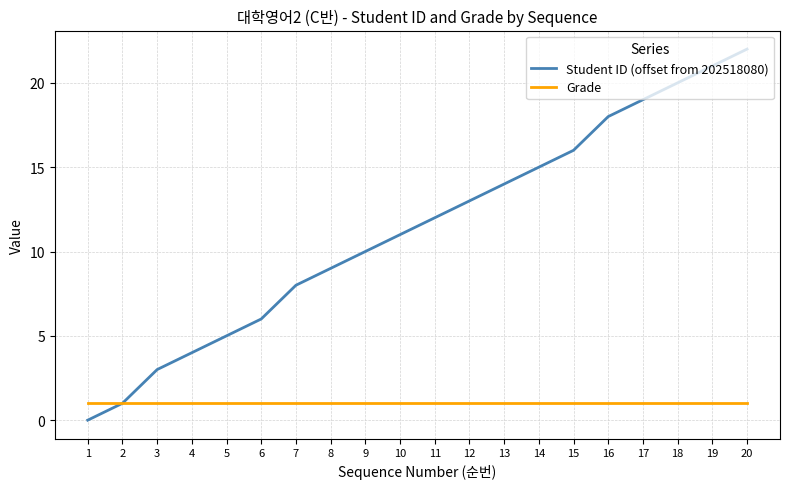

Rank the categories by Student ID (offset from 202518080) value from highest to lowest.

20, 19, 18, 17, 16, 15, 14, 13, 12, 11, 10, 9, 8, 7, 6, 5, 4, 3, 2, 1